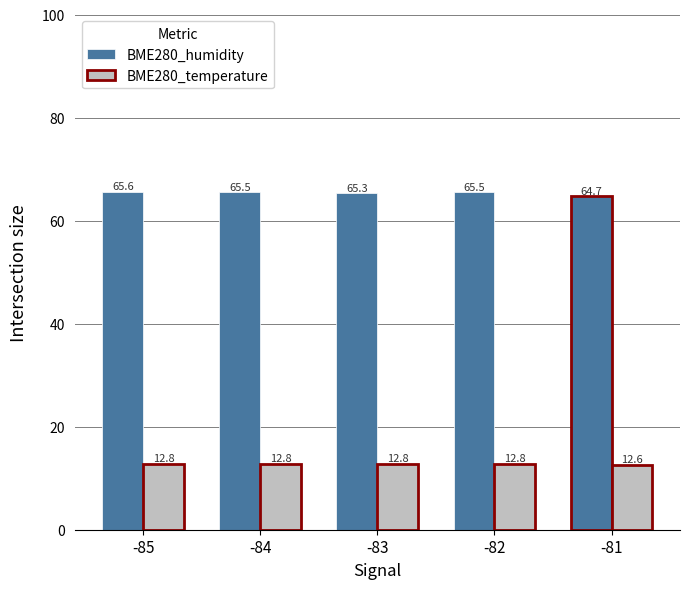

Are the bars grouped side by side (vs. stacked)?

Yes